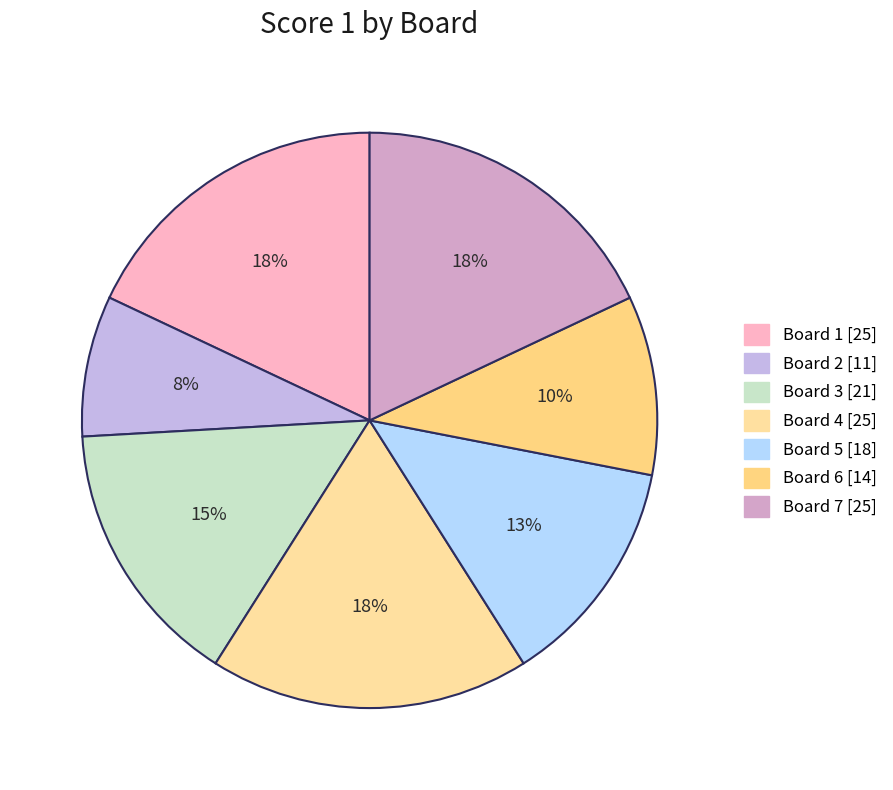

Does Board 2 represent more than half of the total?

No